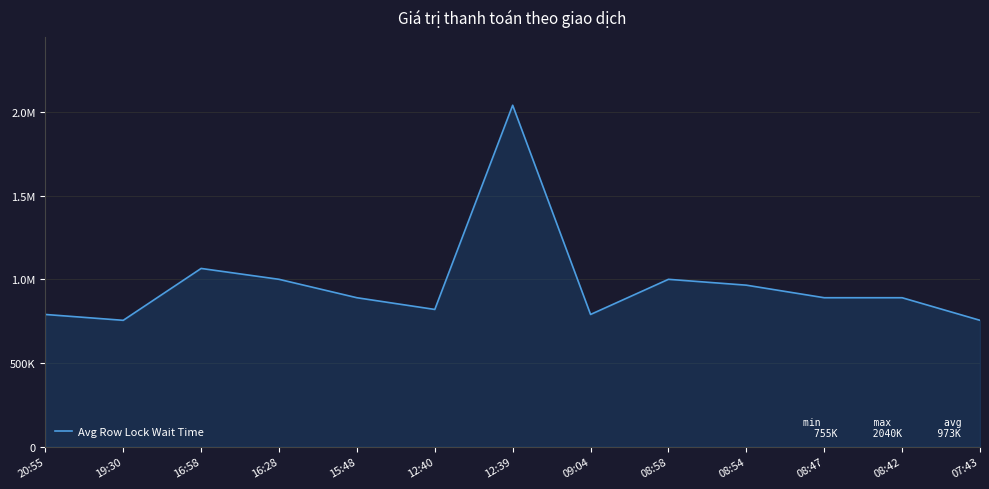

How many points are lower than both their immediate neighbors (excluding endpoints)?

3